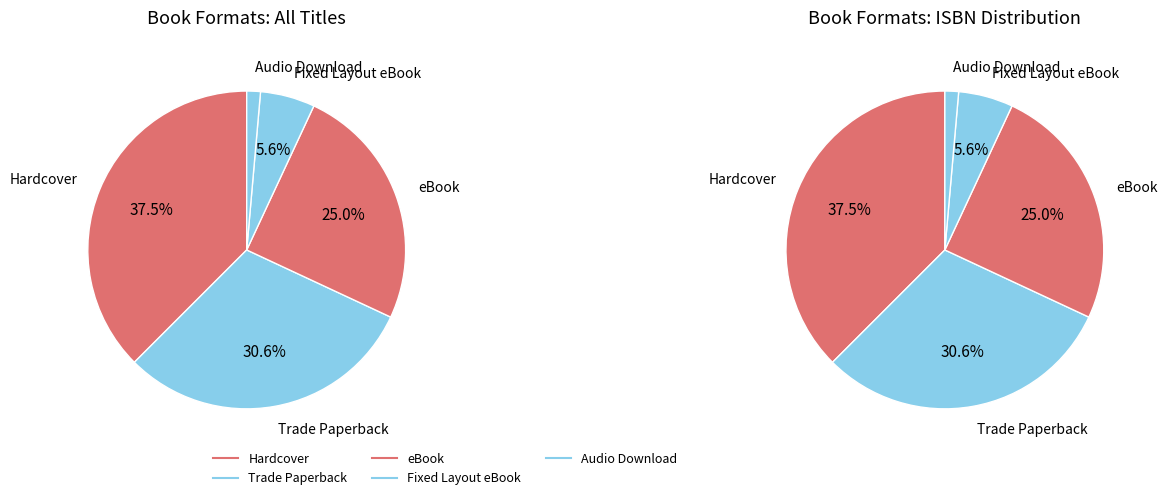

Is there a majority slice in this chart?

No